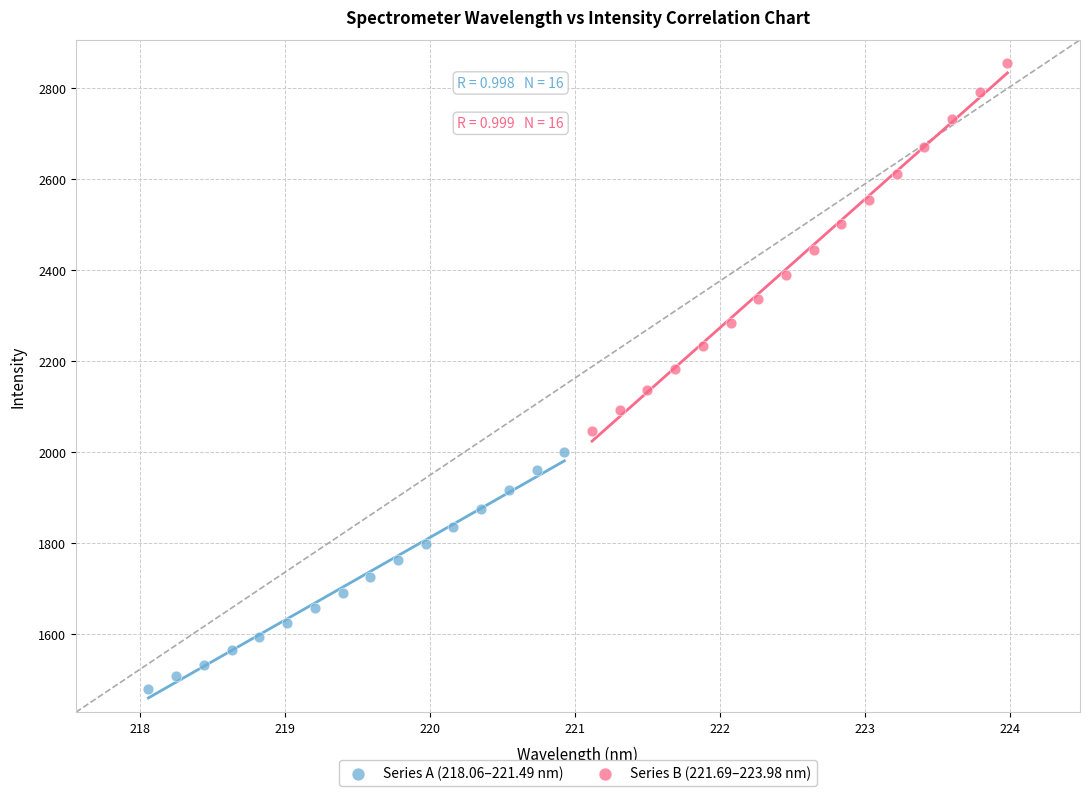

Which series has the widest spread of Y values?

Series B (221.69–223.98 nm)